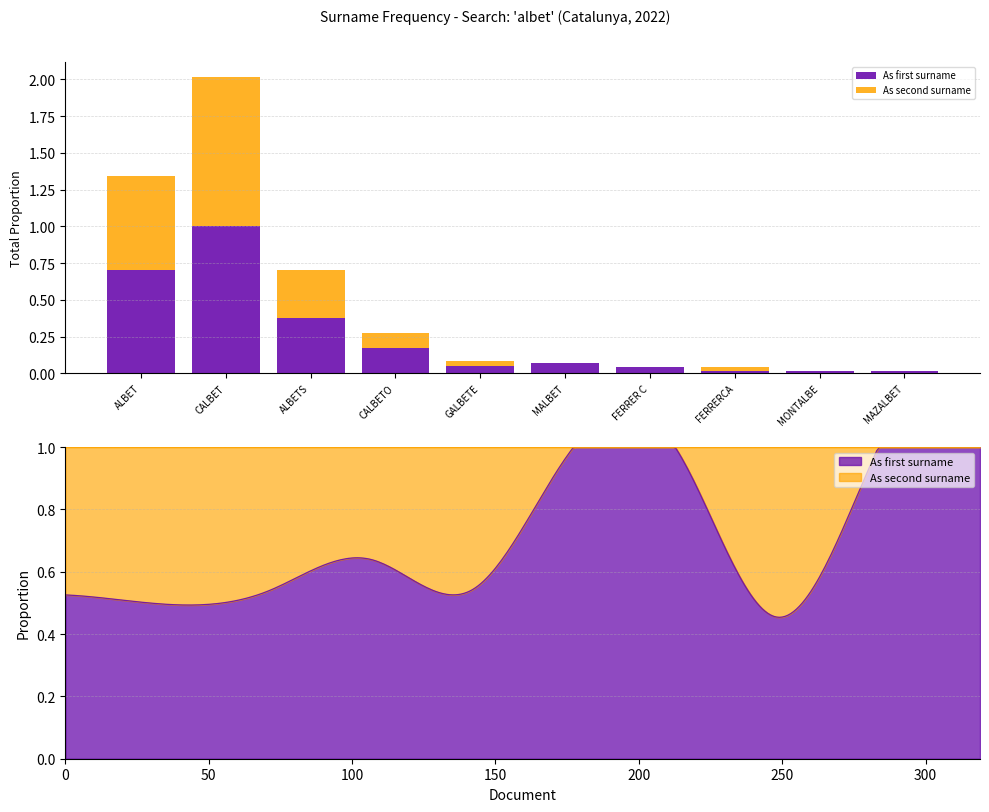

Reading left to right, what are all the values shown in this chart?

As first surname: ALBET=0.7	CALBET=1.0	ALBETS=0.4	CALBETO=0.2	GALBETE=0.0	MALBET=0.1	FERRER C=0.0	FERRERCA=0.0	MONTALBE=0.0	MAZALBET=0.0
As second surname: ALBET=0.6	CALBET=1.0	ALBETS=0.3	CALBETO=0.1	GALBETE=0.0	MALBET=0.0	FERRER C=0.0	FERRERCA=0.0	MONTALBE=0.0	MAZALBET=0.0